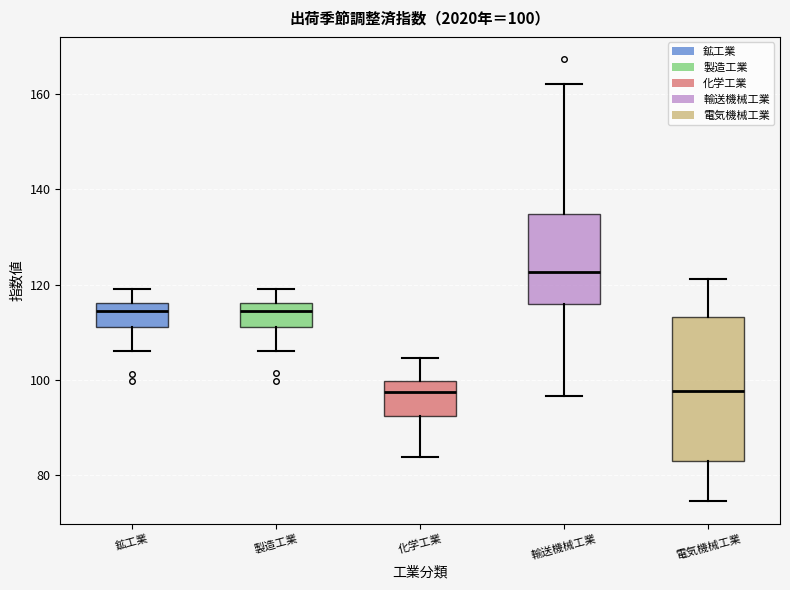

Comparing the boxes themselves (not the whiskers), which one is the tallest?

電気機械工業